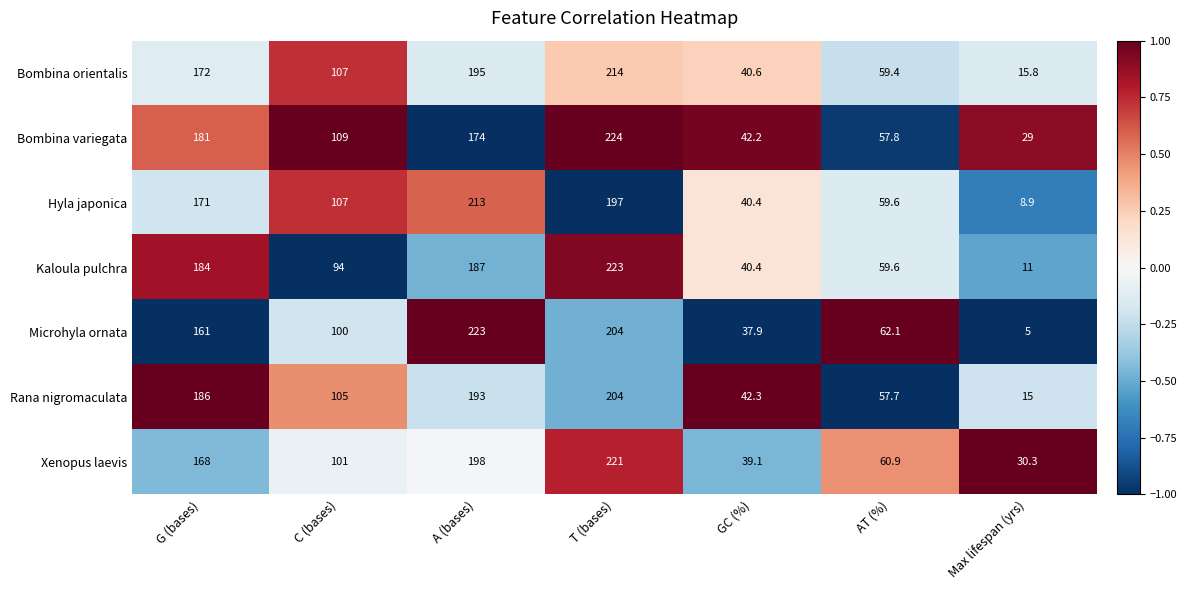

How many data points in Microhyla ornata are less than 100?

3